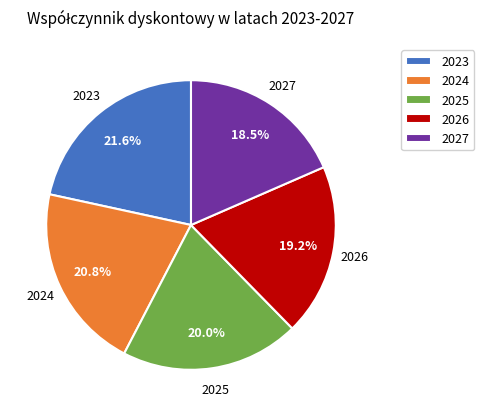

Which category has the smallest portion of the pie?

2027